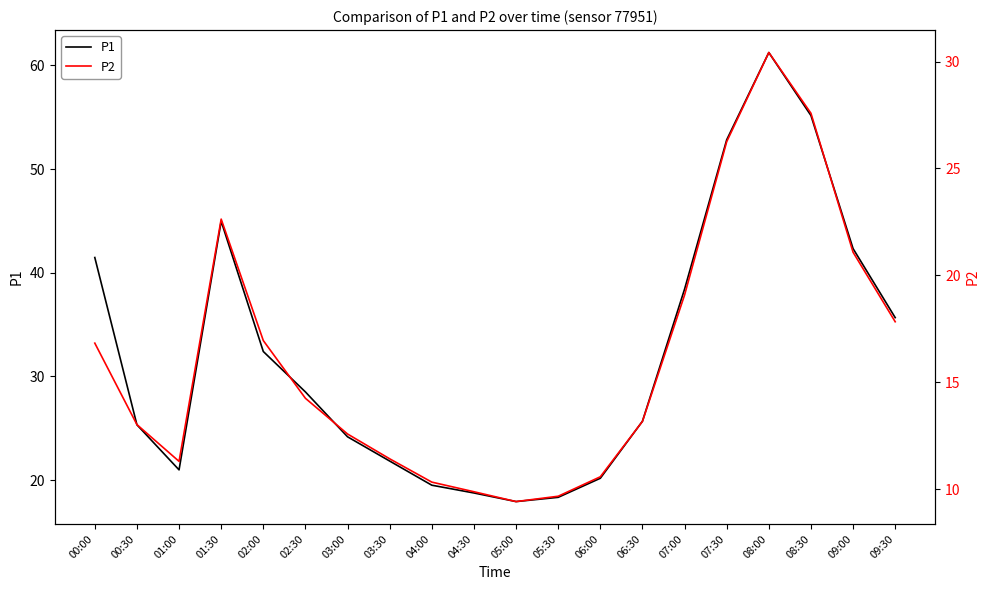

Rank the categories by P2 value from highest to lowest.

08:00, 08:30, 07:30, 01:30, 09:00, 07:00, 09:30, 02:00, 00:00, 02:30, 06:30, 00:30, 03:00, 03:30, 01:00, 06:00, 04:00, 04:30, 05:30, 05:00